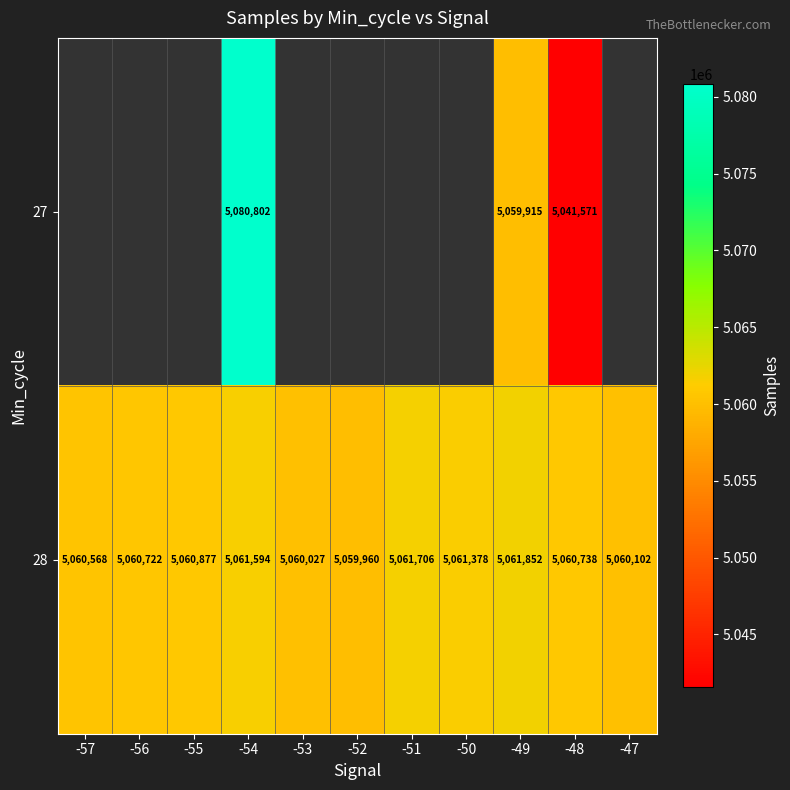

Rank the series at -49 from highest to lowest value.

28, 27